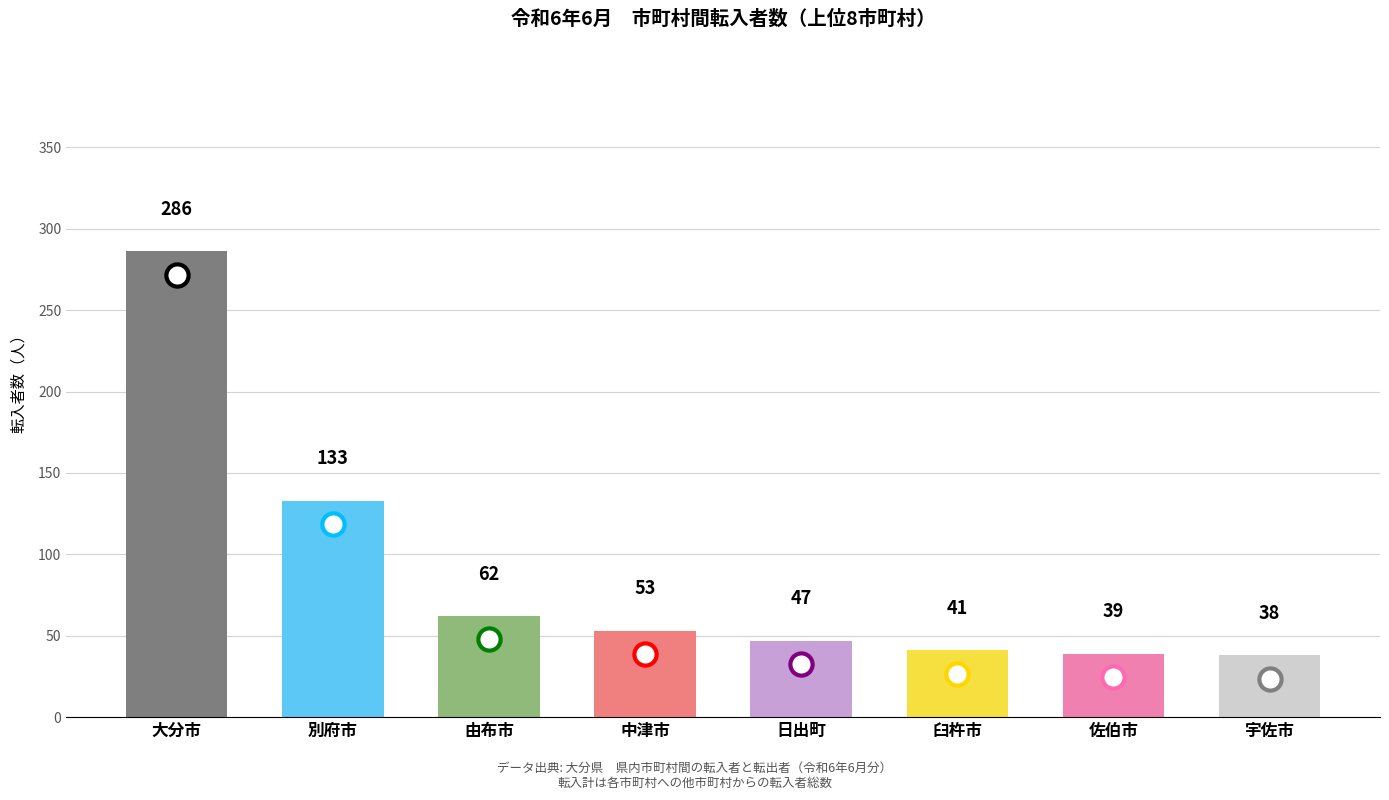

Approximately how many times larger is the value at 大分市 compared to 日出町?

6.1